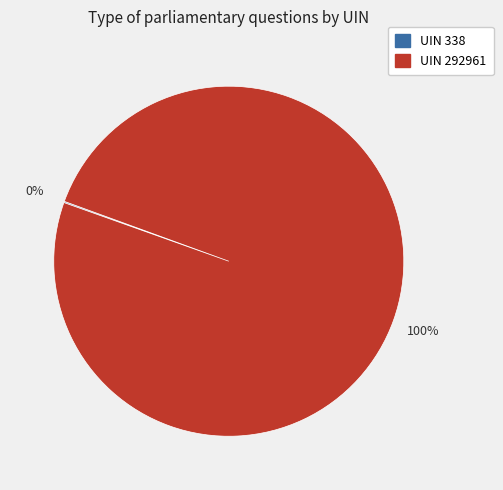

Is there any slice that represents more than half of the pie?

Yes